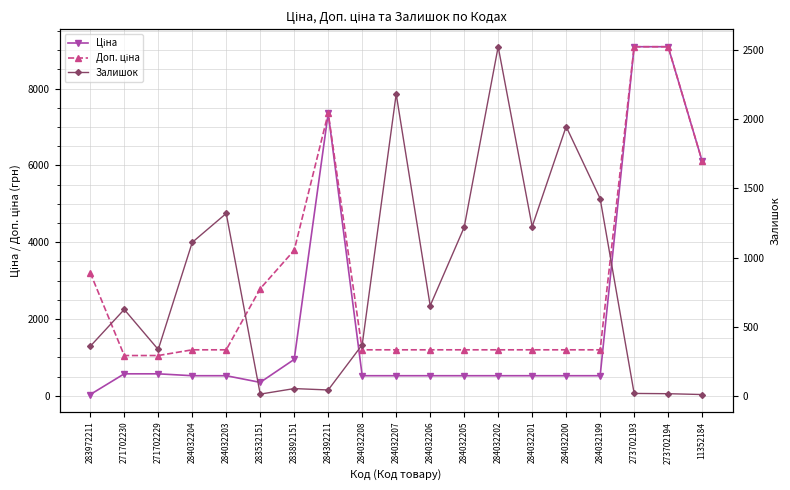

Does the chart display data point markers on the line(s)?

Yes